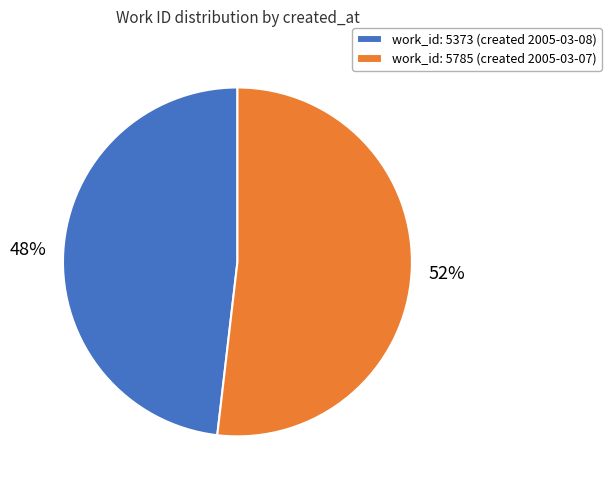

Which slice represents more than half of the pie?

work_id: 5785 (created 2005-03-07)